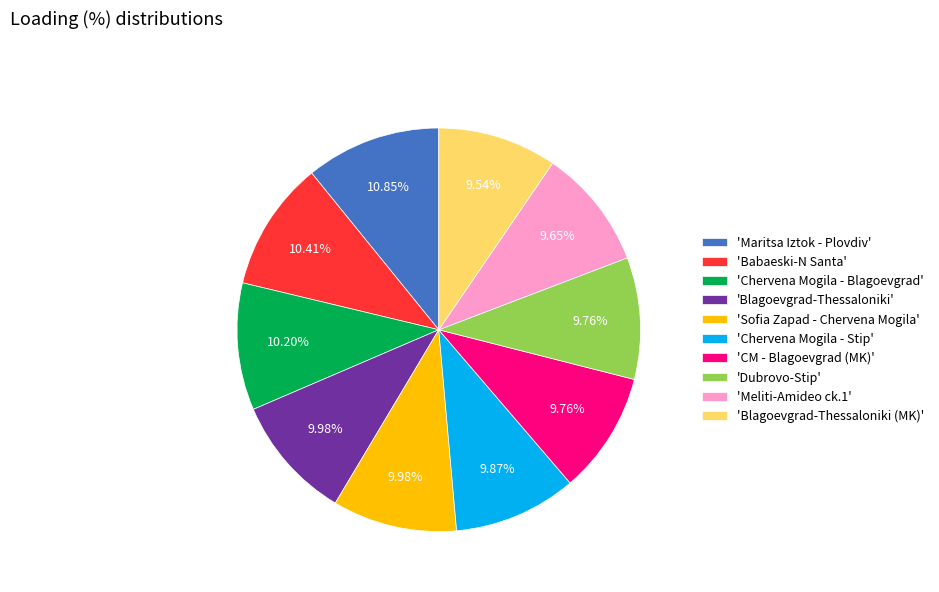

How many slices are in this pie chart?

10